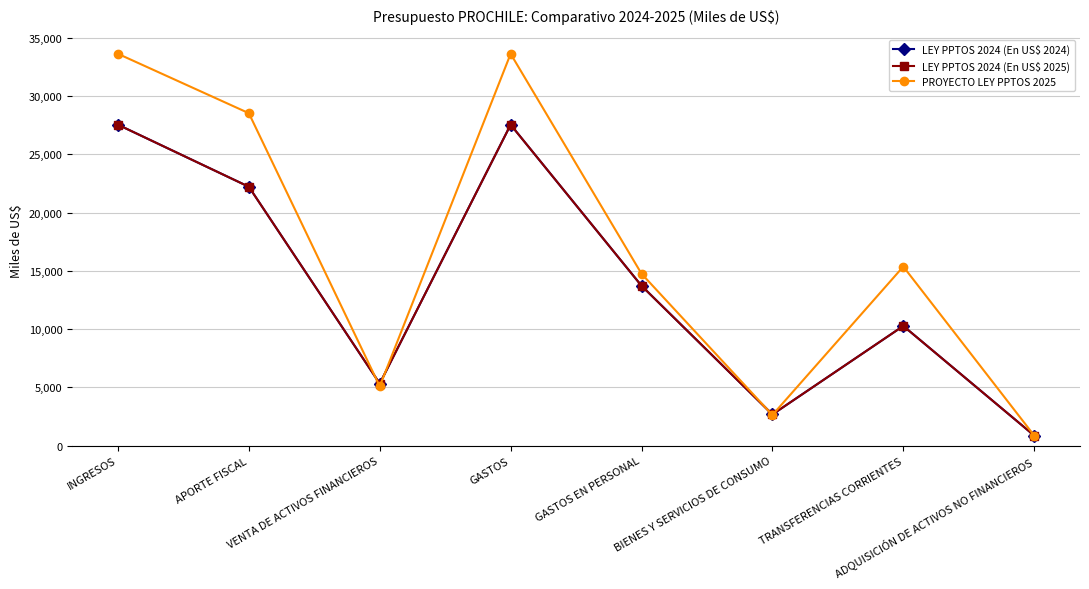

What is the value of the PROYECTO LEY PPTOS 2025 point at the 2nd from the left?

28531